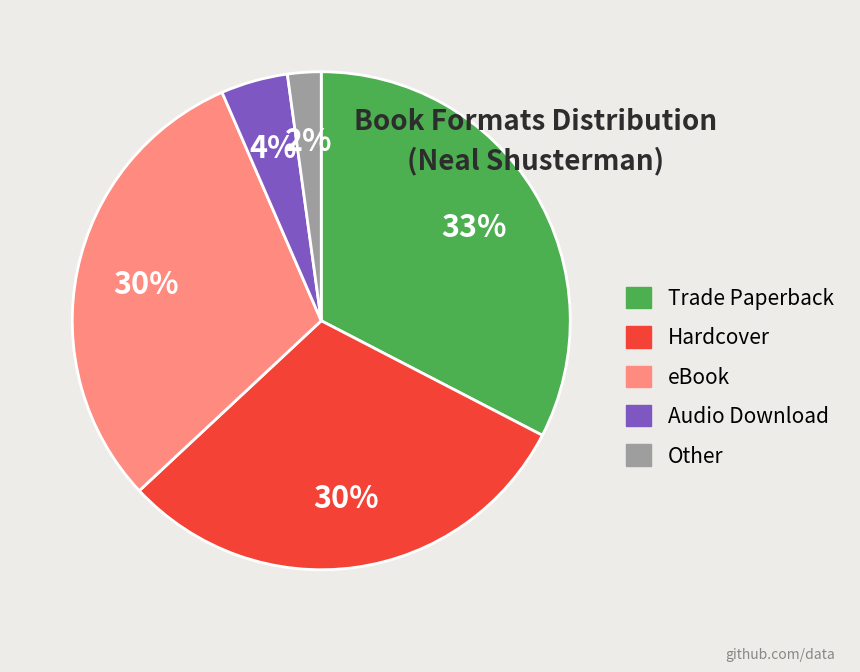

To the nearest percent, what is the average slice percentage?

20%